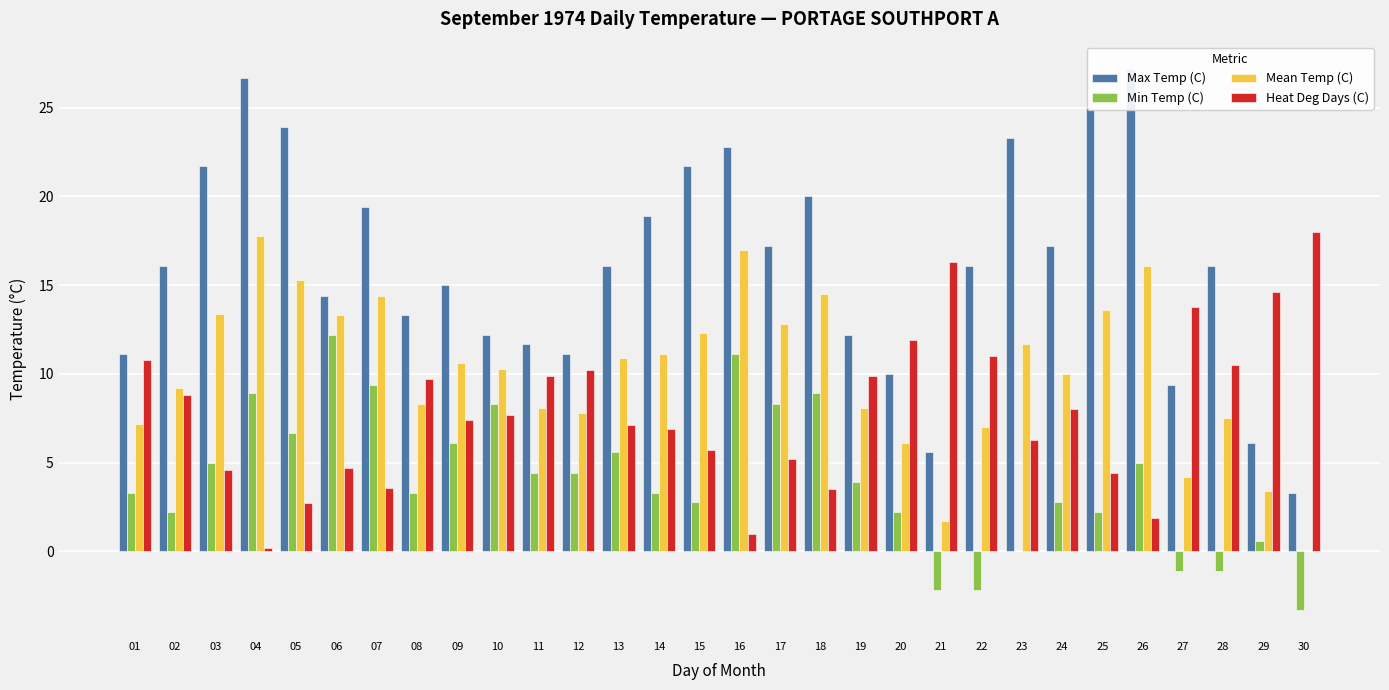

What is the value of the Mean Temp (C) bar at the 21st from the left?

1.7